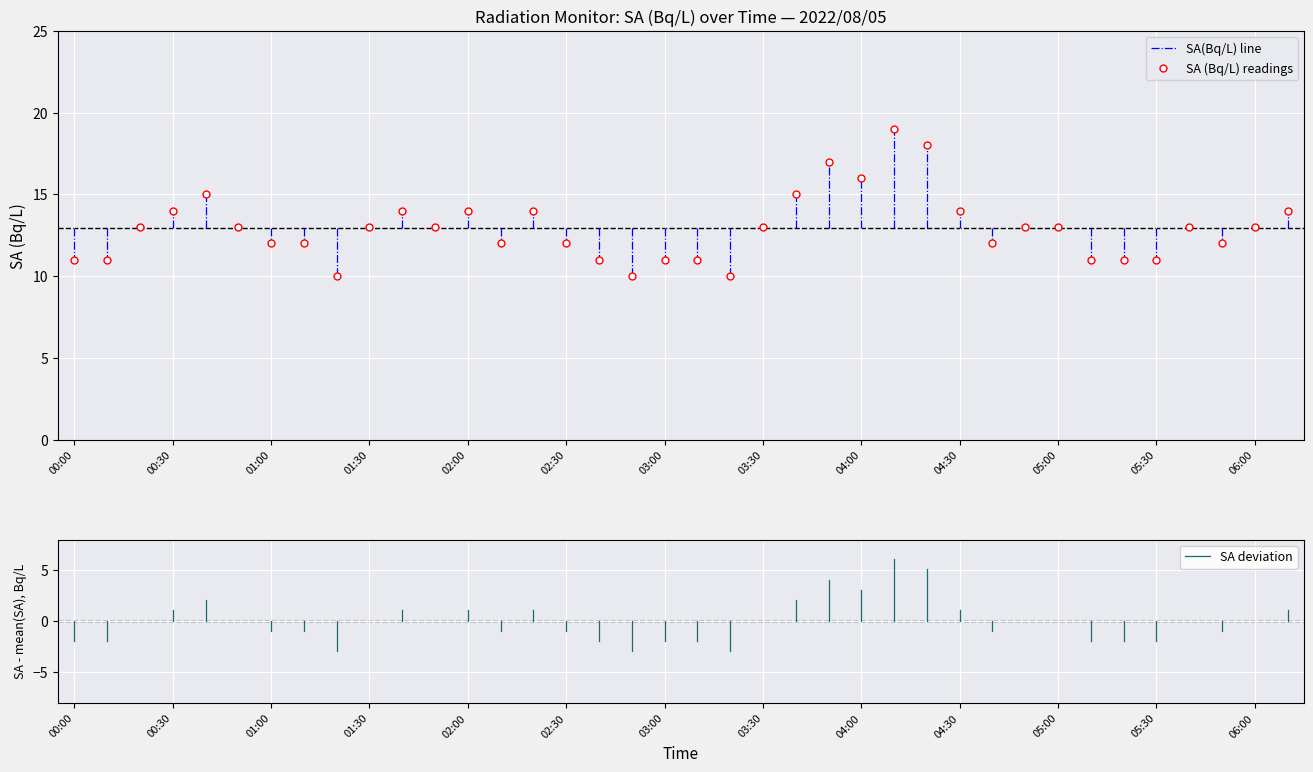

What is the ratio of the value at 06:00 to the value at 01:20?

1.3